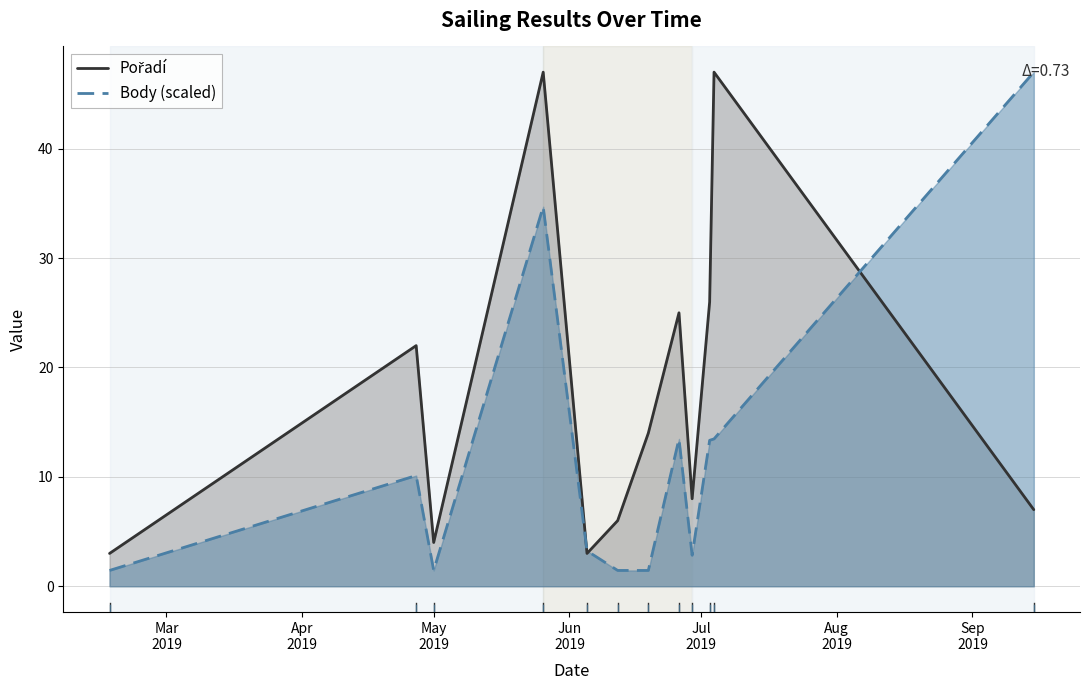

Which series has the largest range (max minus min)?

Body (scaled)